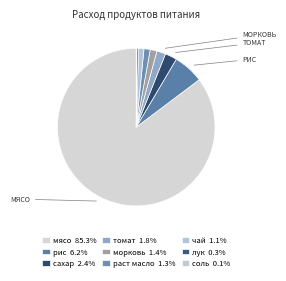

Count the number of slices in the pie.

9